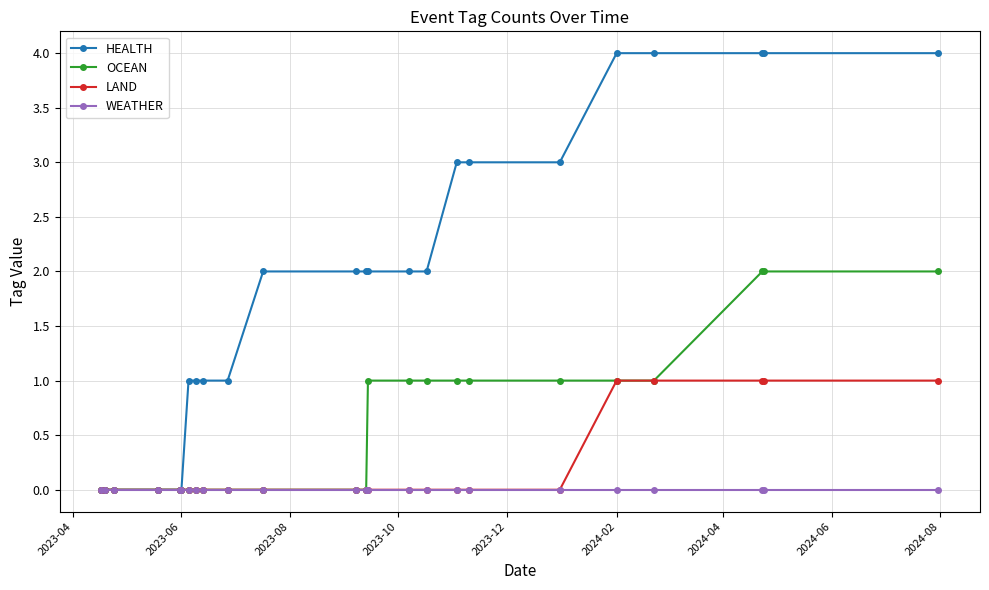

Which series has the widest spread of values?

HEALTH